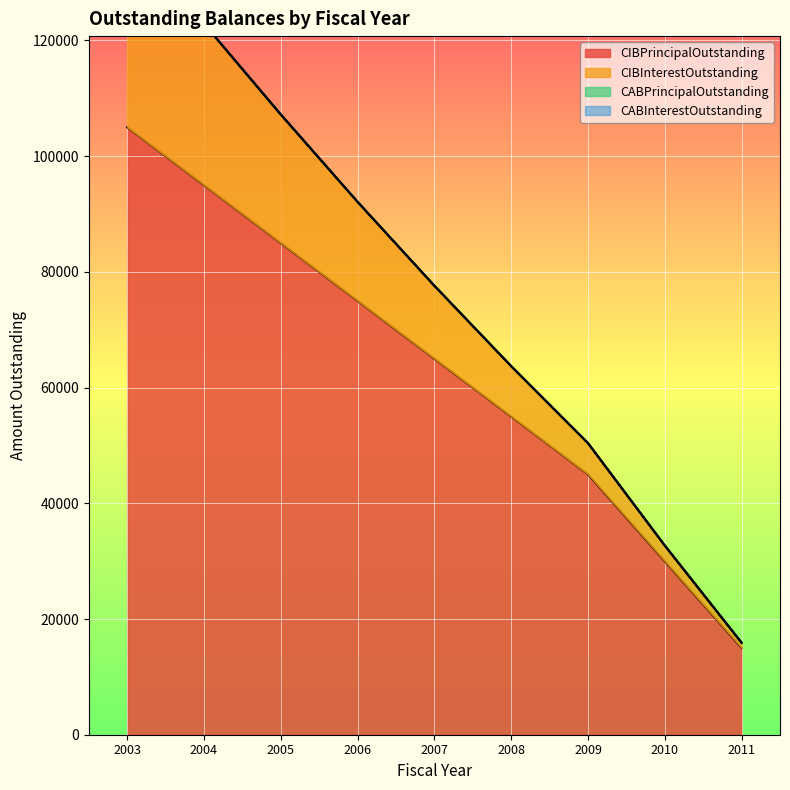

What is the spread (max minus min) of values at 2003?

34200